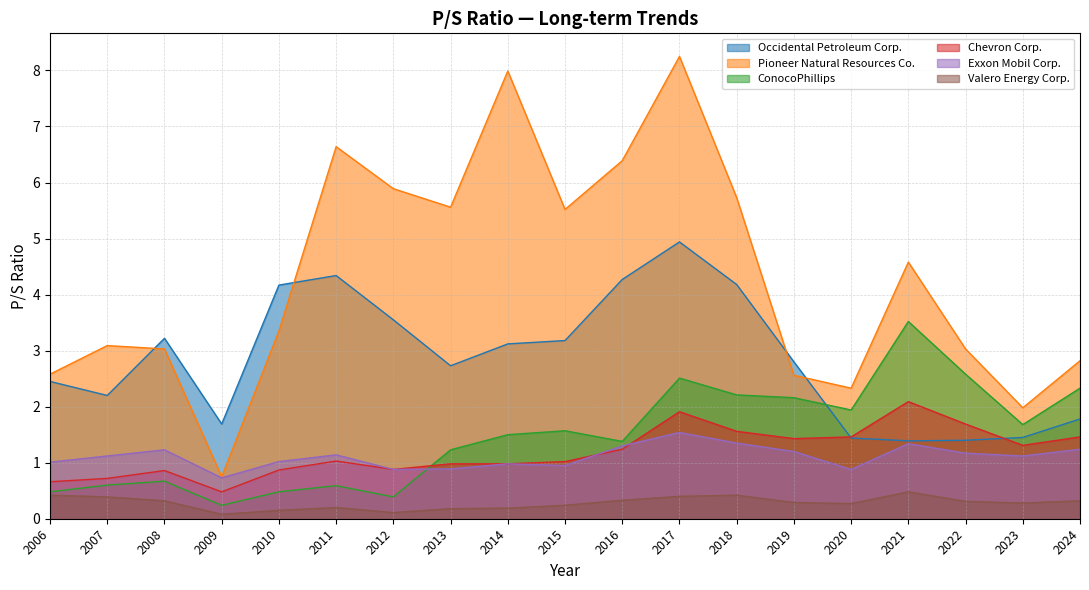

True or false: ConocoPhillips and Chevron Corp. cross at least once.

True